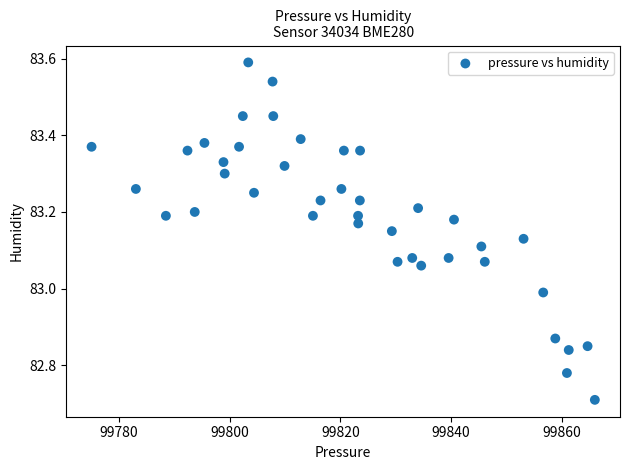

What is the range of X values (max minus min)?

90.9